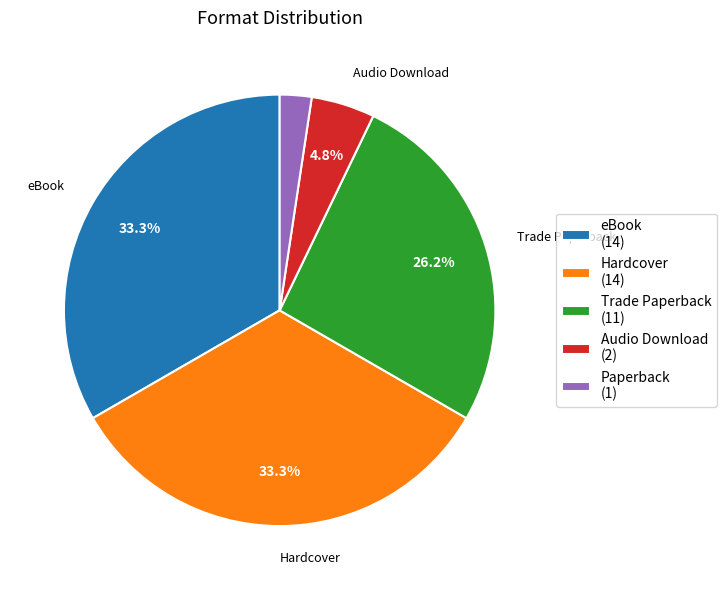

To the nearest percent, what percentage of the pie is Hardcover?

33%